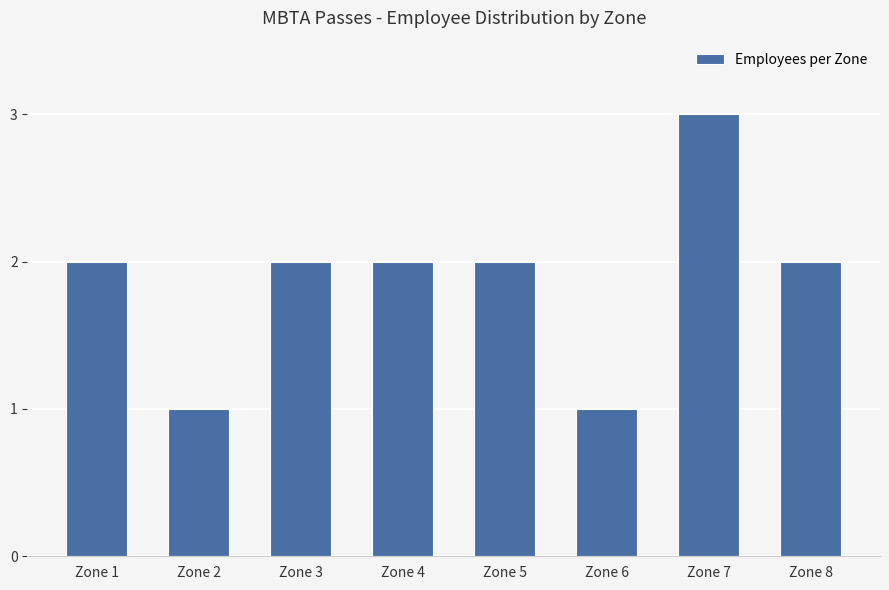

What is the change in value from Zone 1 to Zone 6?

-1